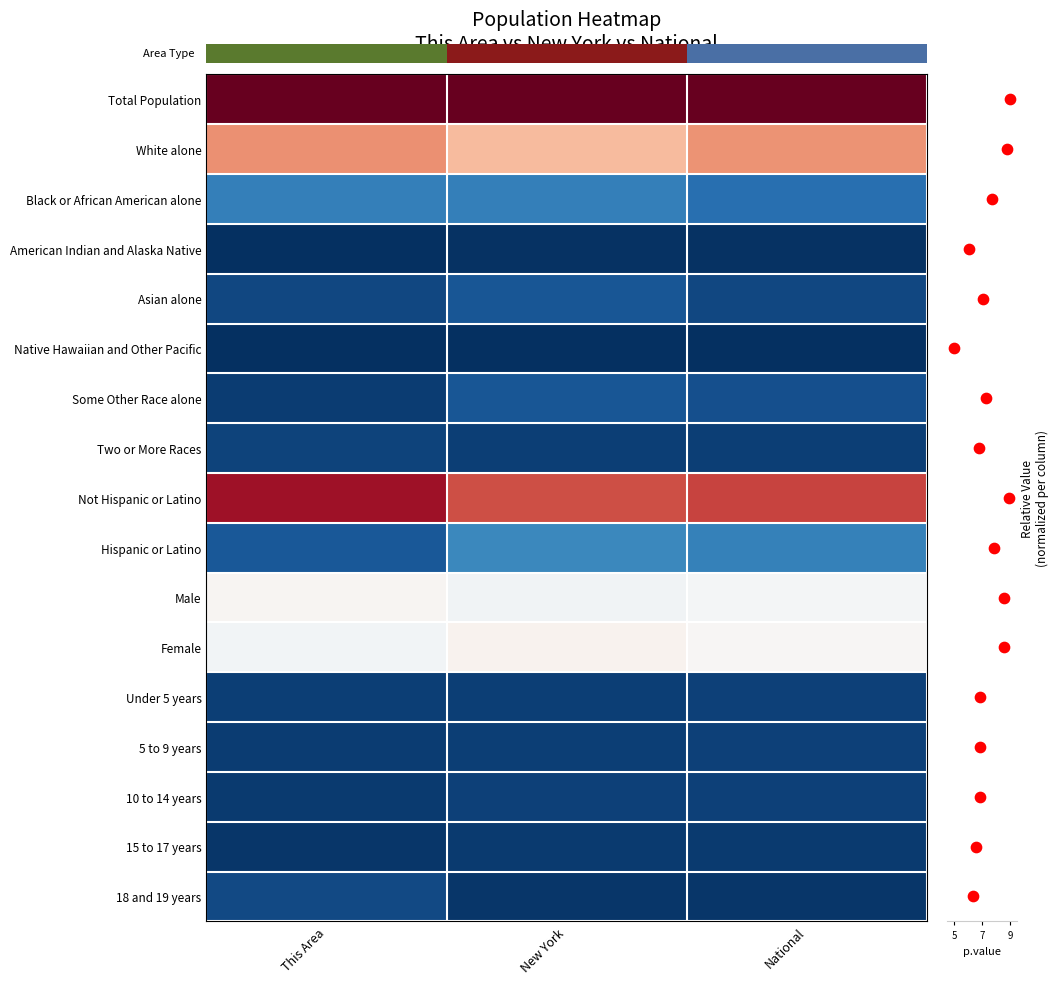

At which label is Male closest to 0?

National